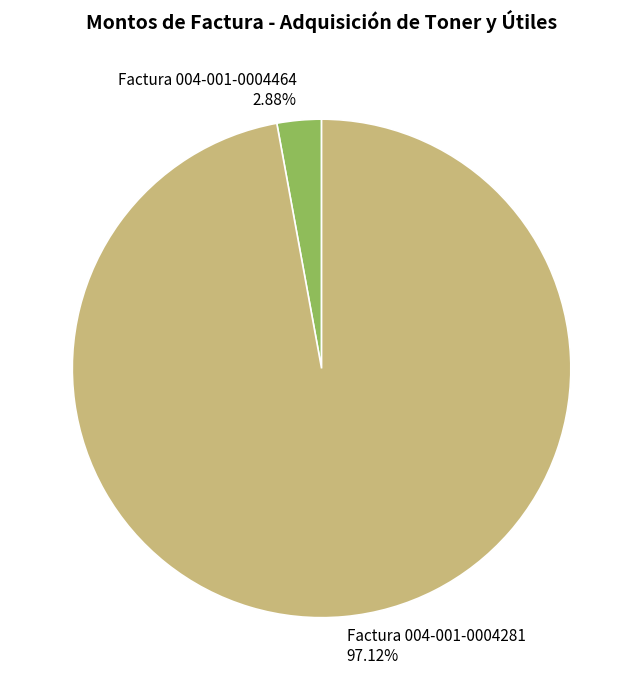

Which slice represents more than half of the pie?

Factura 004-001-0004281